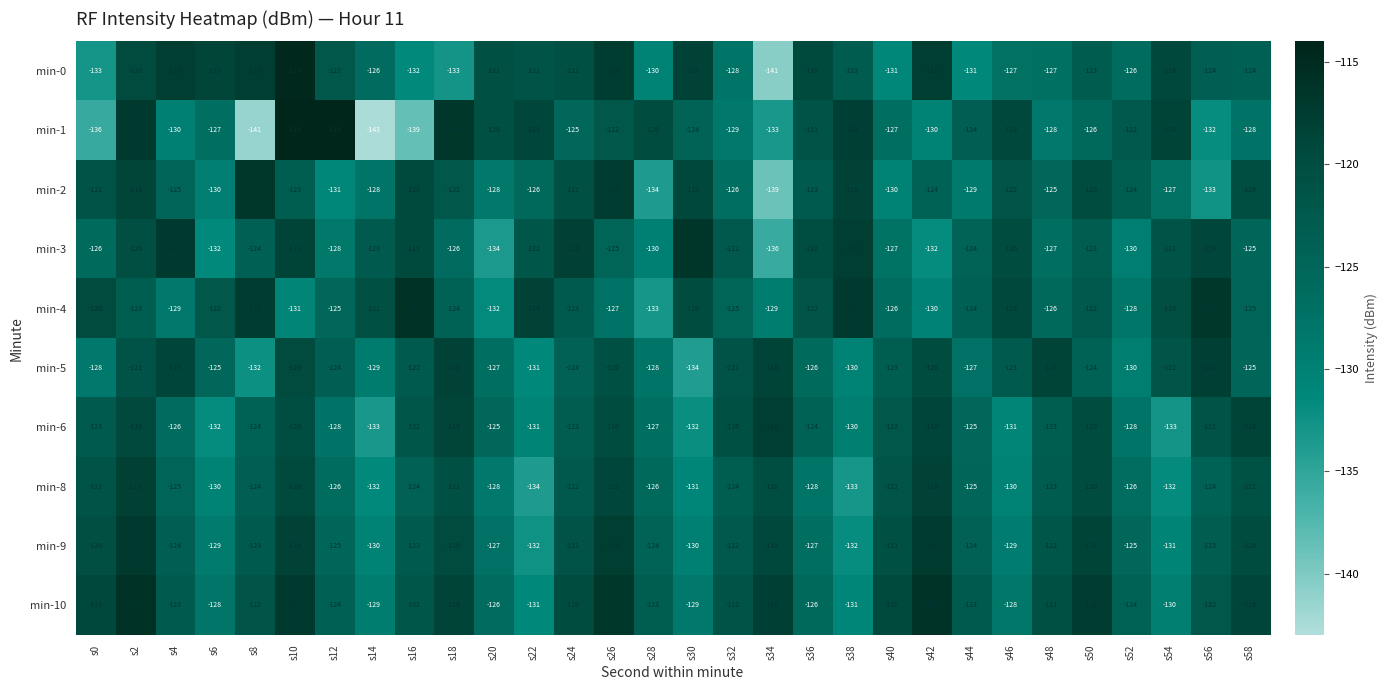

The min-9 series shows -227 at s54. True or false?

False